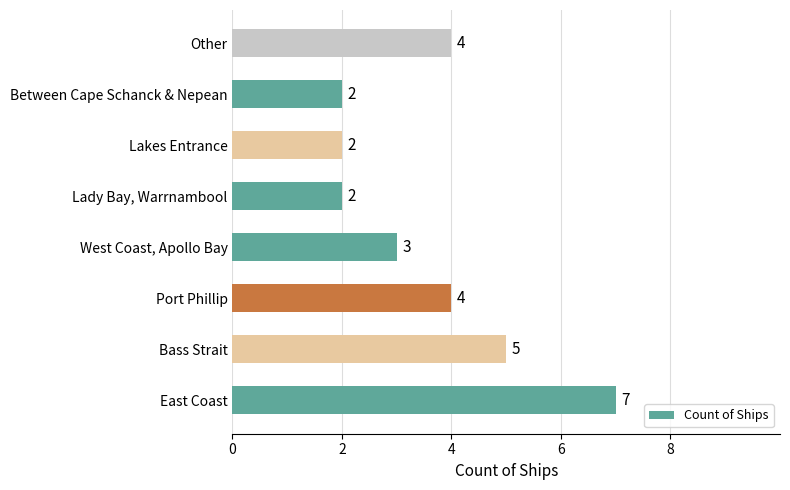

How many values are between 2 and 5?

7